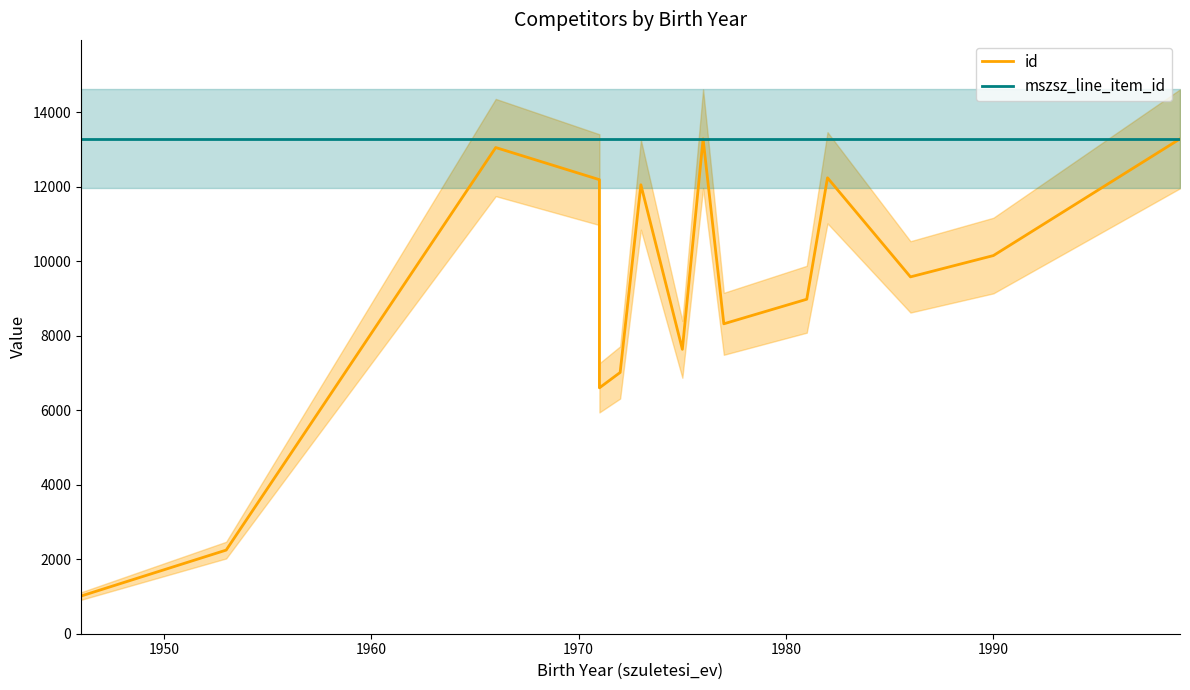

What is the difference between the maximum and minimum values in the id series?

12269